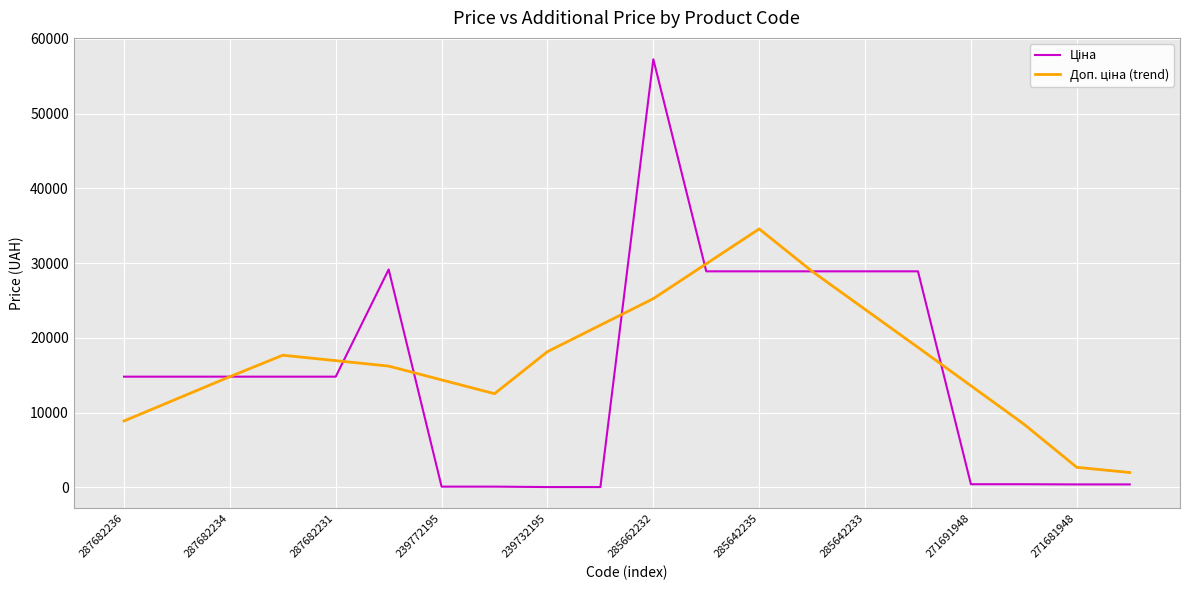

What is the greatest value displayed?

57258.0